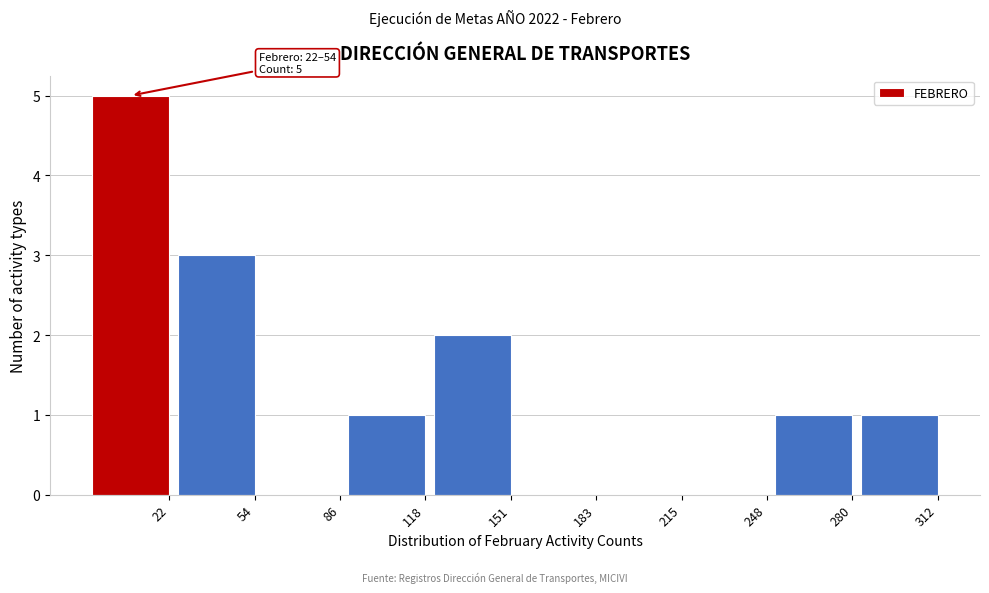

Reading left to right, extract all data points from this chart.

22=5	54=3	86=0	118=1	151=2	183=0	215=0	248=0	280=1	312=1